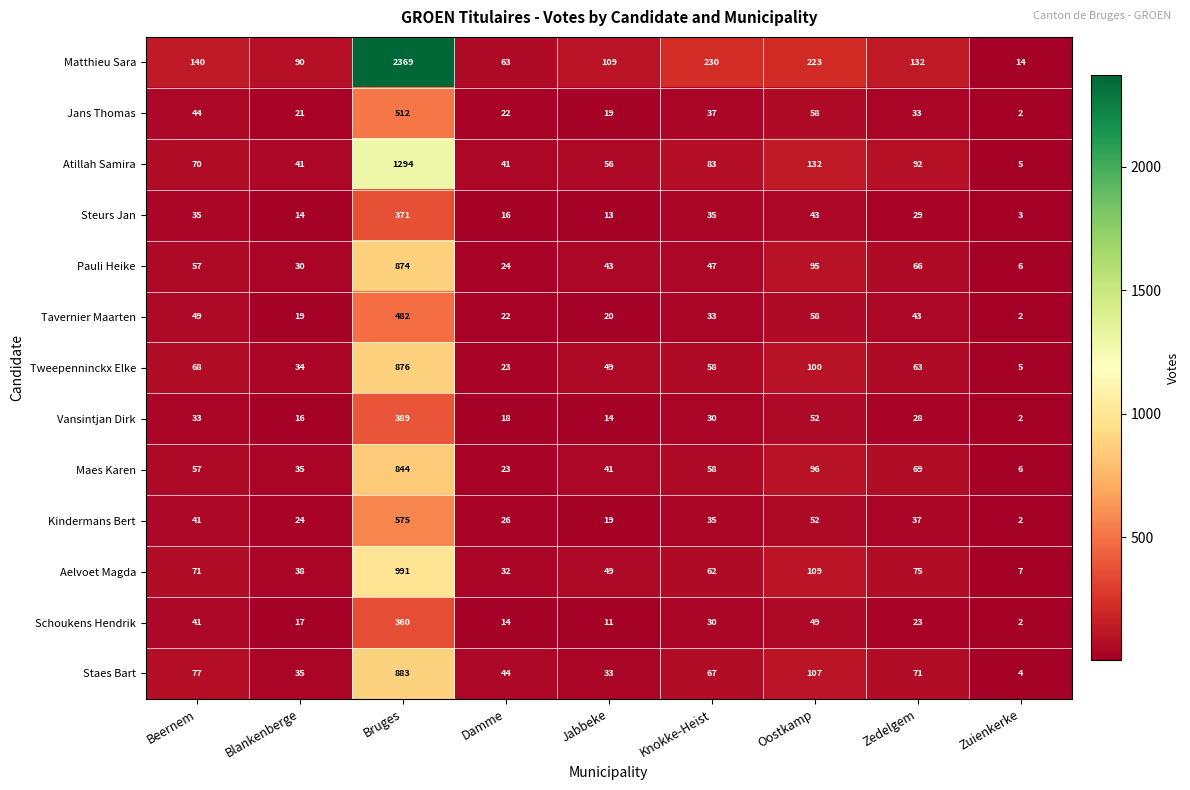

Count the number of categories in the chart.

9